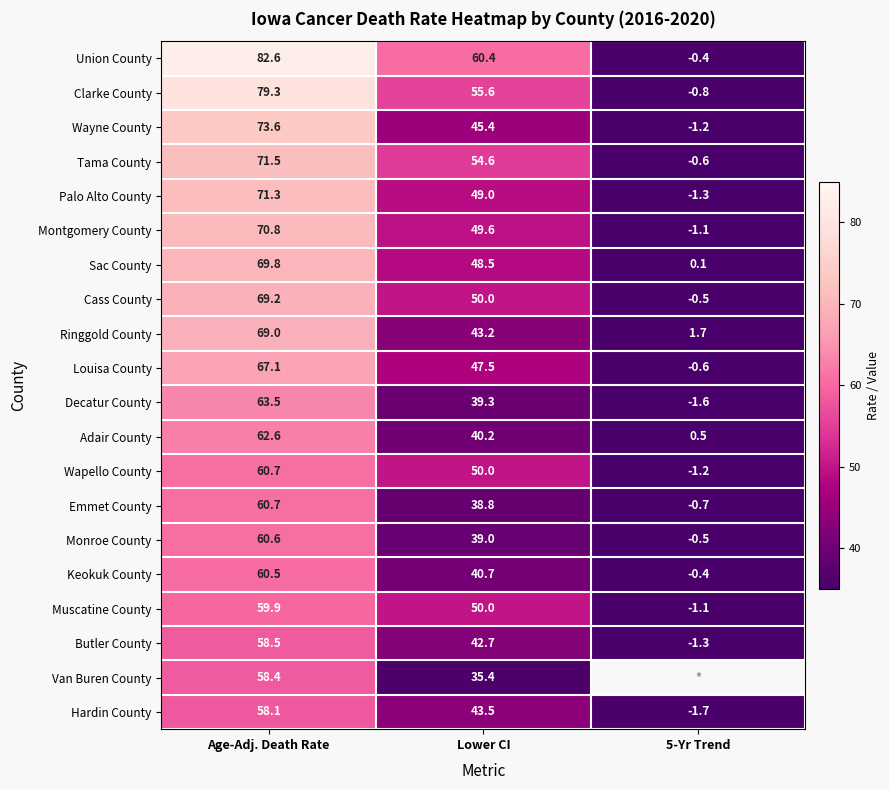

At how many categories does at least one series exceed 5?

2